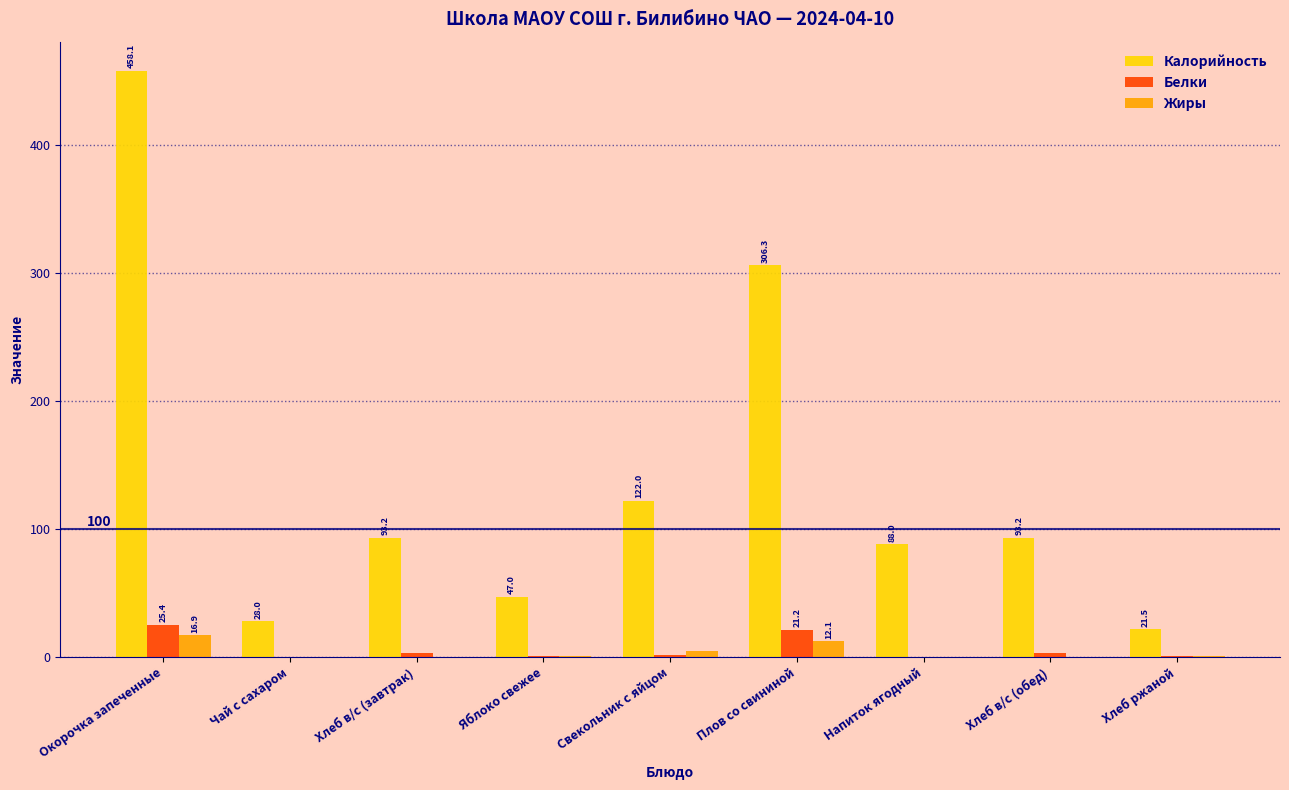

The value of Калорийность at Плов со свининой is 93.9. True or false?

False